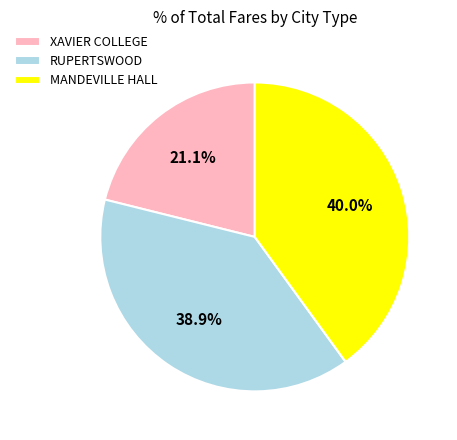

What percentage is NOT represented by MANDEVILLE HALL?

60.0%